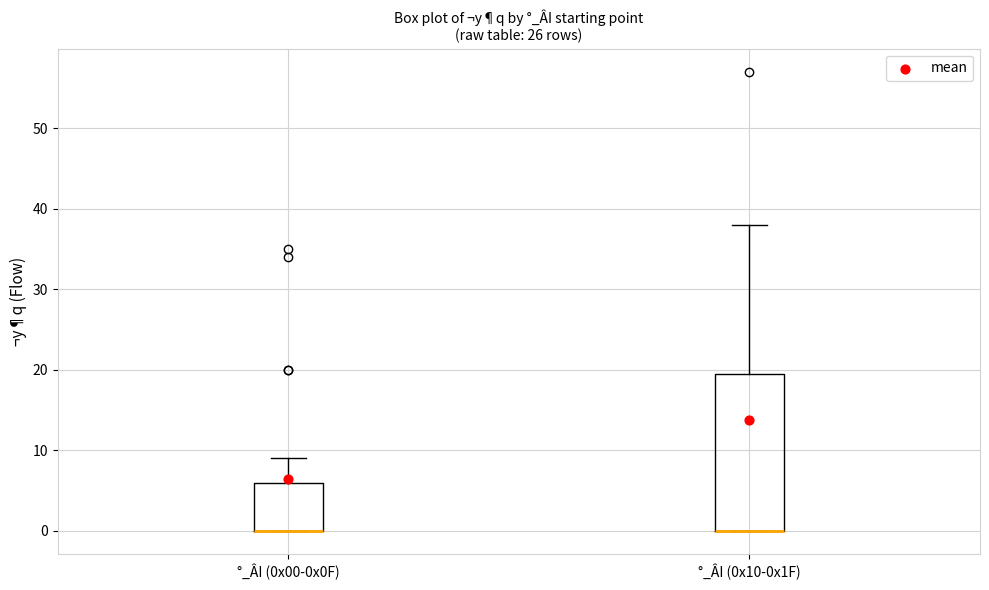

Reading left to right, transcribe this box plot: for each box, give where its median line is, the range the box spans, and where its two whiskers end, as read against the y-axis. The values are not printed on the chart, so give them approximately, as read against the axis.

°_ÂI (0x00-0x0F): median 0 (drawn on the box's lower edge), box 0 to 6, whiskers 0 to 9
°_ÂI (0x10-0x1F): median 0 (drawn on the box's lower edge), box 0 to 20, whiskers 0 to 38